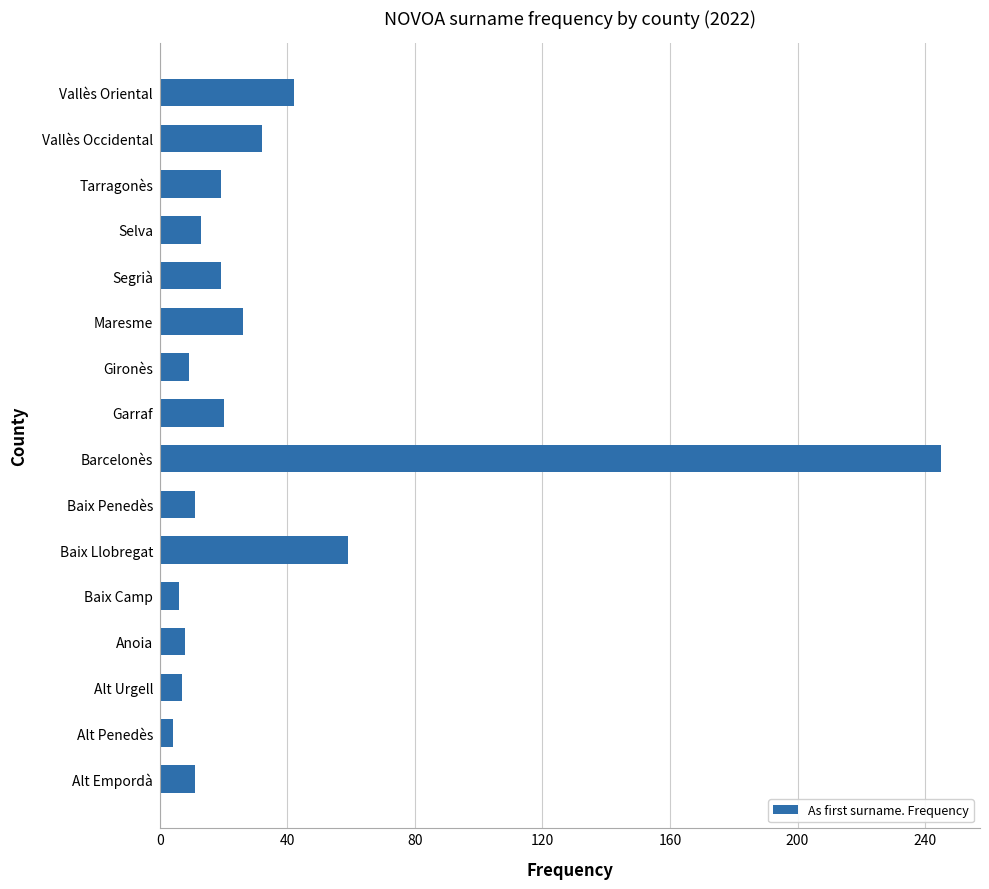

At which label is the value closest to 124?

Baix Llobregat